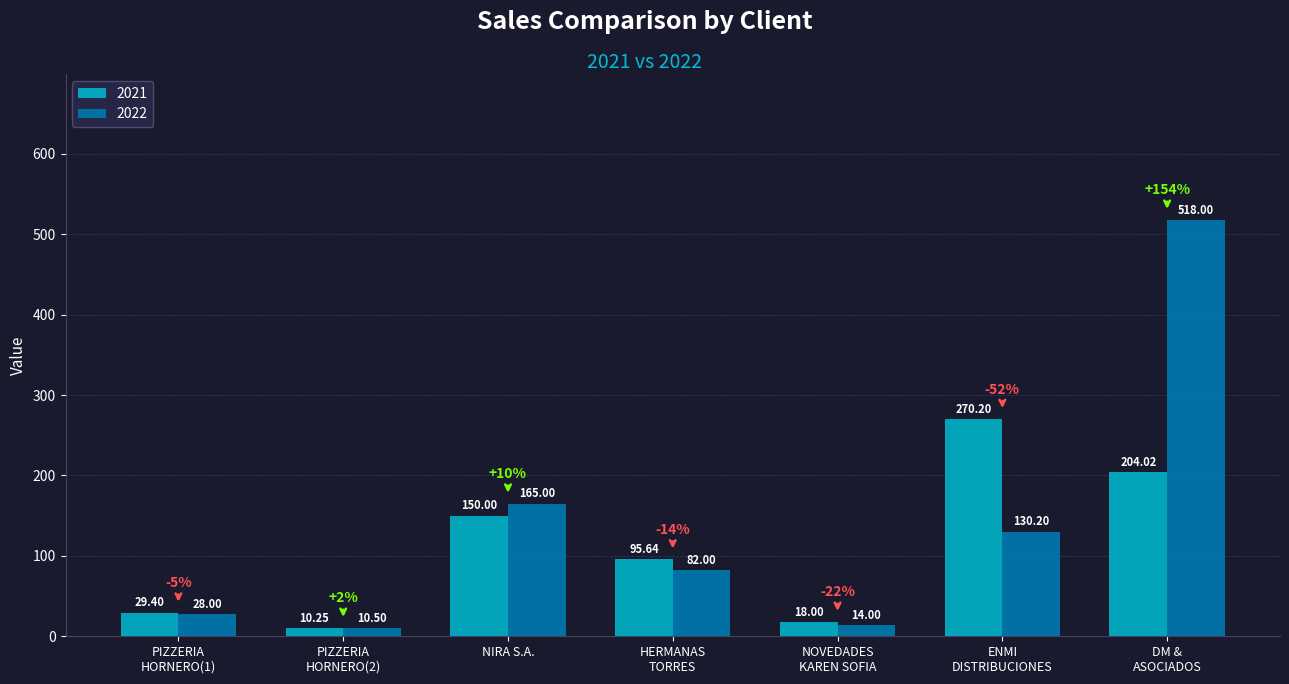

Which series changed the most between PIZZERIA
HORNERO(1) and HERMANAS
TORRES?

2021